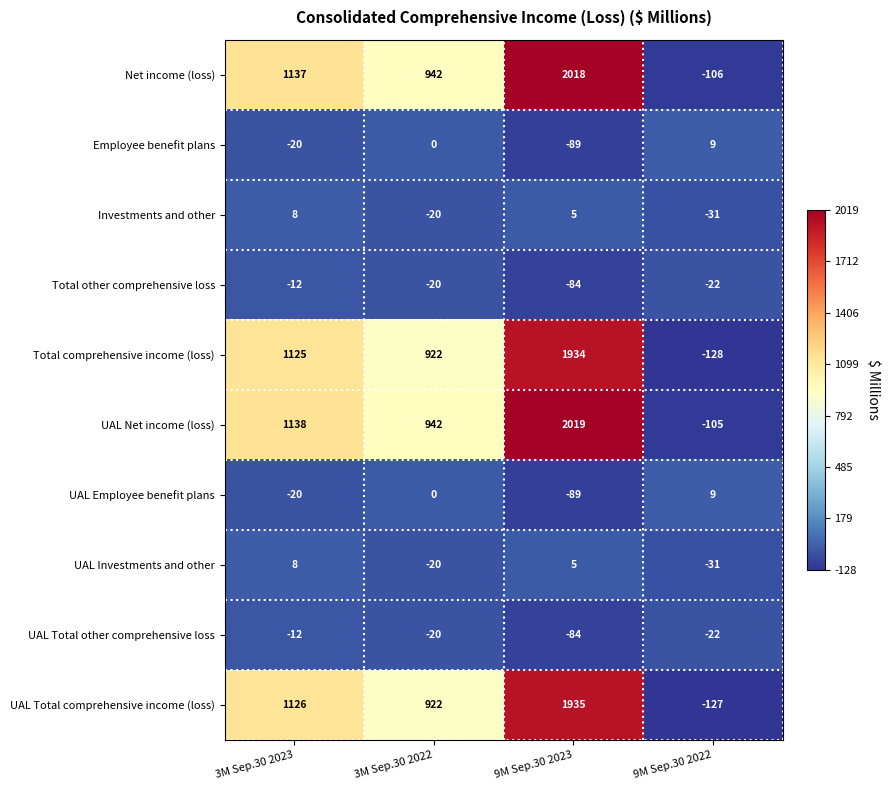

Count the number of data series in this chart.

10